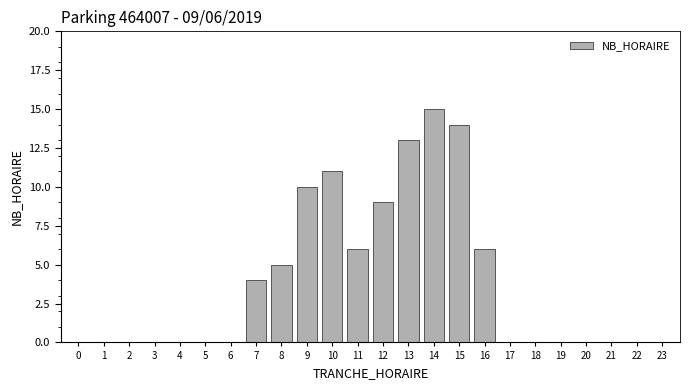

Reading right to left, list all the values displayed in this chart.

23=0	22=0	21=0	20=0	19=0	18=0	17=0	16=6	15=14	14=15	13=13	12=9	11=6	10=11	9=10	8=5	7=4	6=0	5=0	4=0	3=0	2=0	1=0	0=0